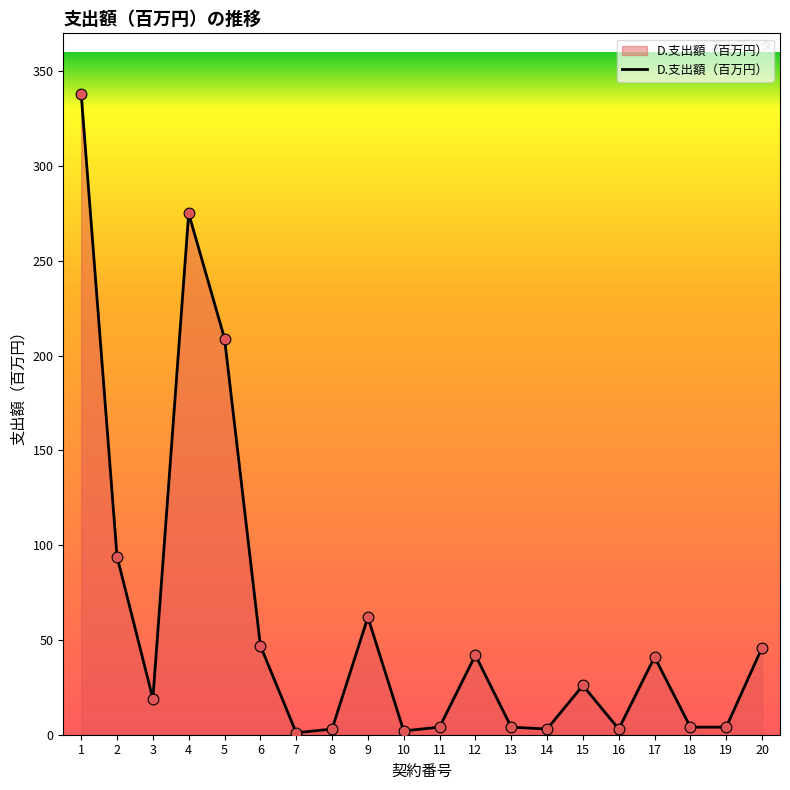

What is the ratio of the value at 2 to the value at 9?

1.5